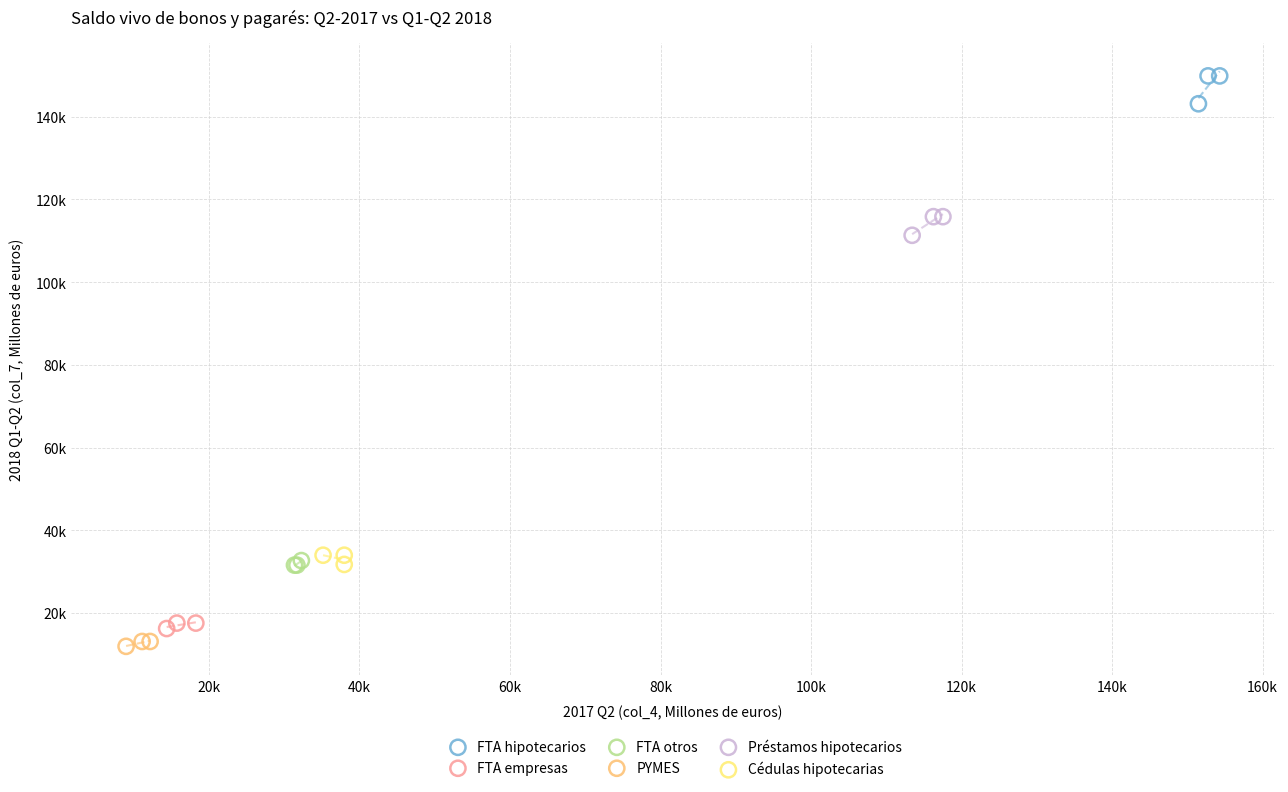

Which series contains the lowest Y value?

PYMES